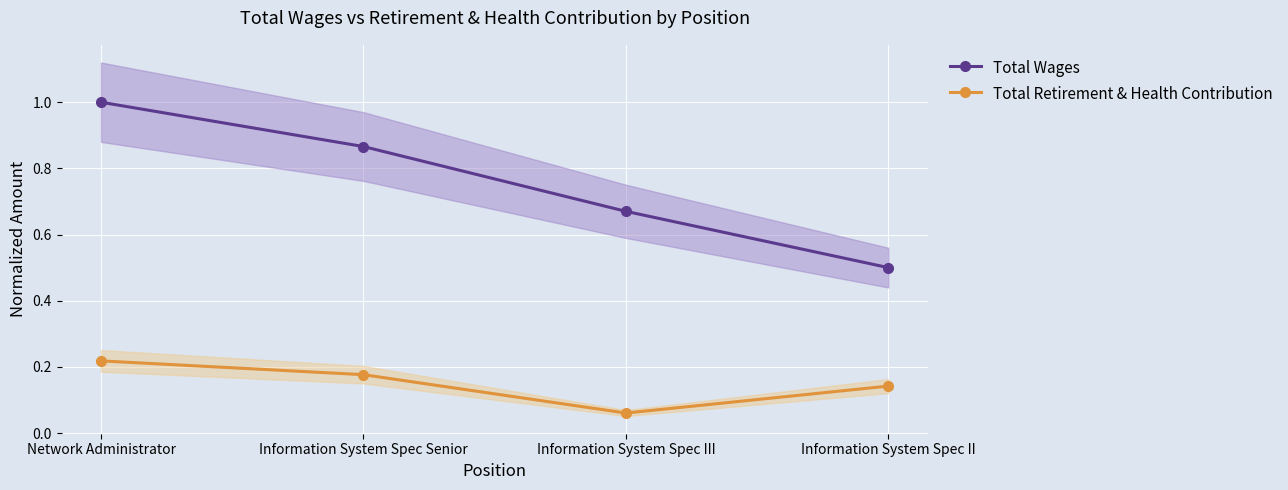

True or false: Total Retirement & Health Contribution and Total Wages intersect in this chart.

False